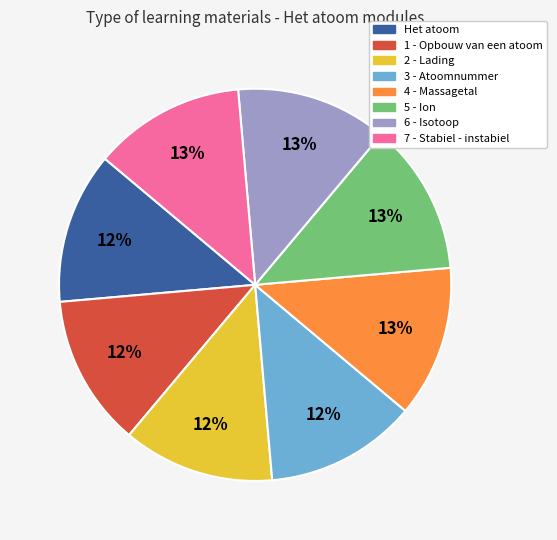

What is the ratio of the value at 5 - Ion to the value at 6 - Isotoop?

1.0